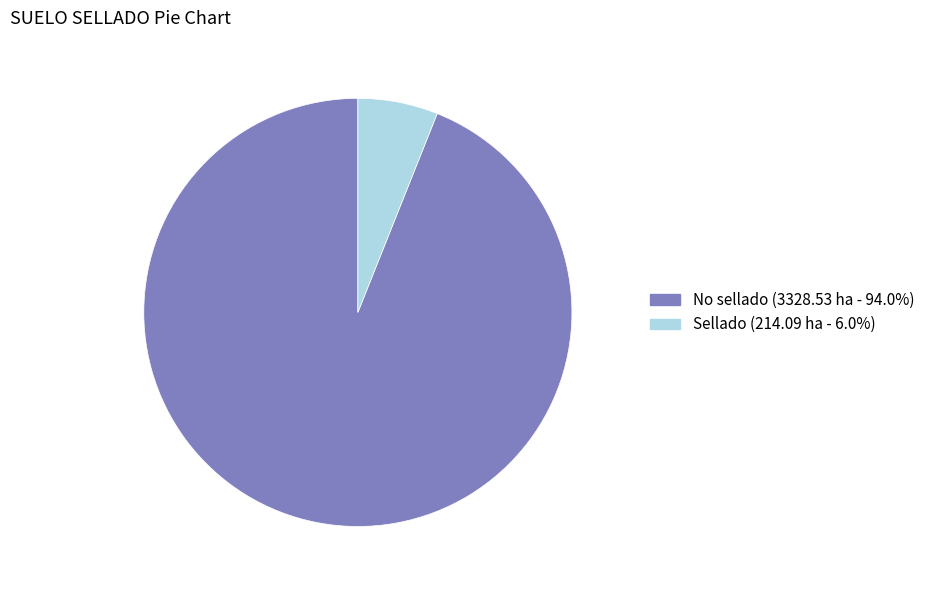

The Sellado slice represents 15% of the pie. True or false?

False